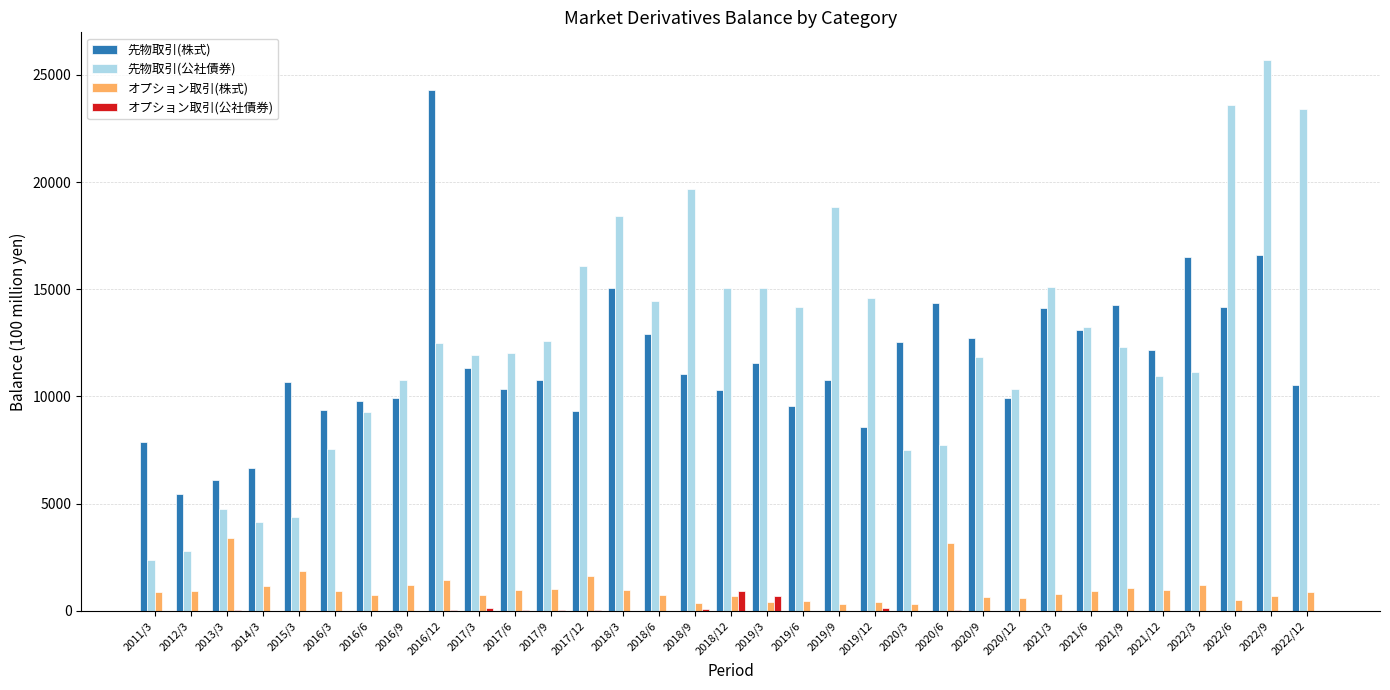

At which label does 先物取引(株式) reach its peak?

2016/12